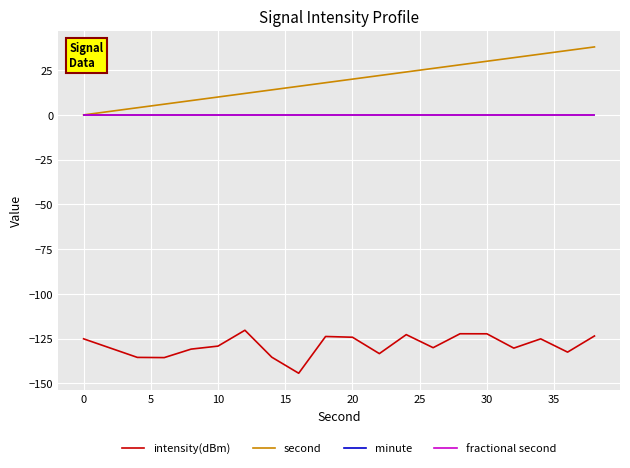

Reading left to right, extract all data points from this chart.

intensity(dBm): -125.2	-130.4	-135.6	-135.7	-130.9	-129.2	-120.4	-135.4	-144.4	-123.9	-124.3	-133.4	-122.8	-130.1	-122.3	-122.4	-130.4	-125.2	-132.6	-123.6
second: 0.0	2.0	4.0	6.0	8.0	10.0	12.0	14.0	16.0	18.0	20.0	22.0	24.0	26.0	28.0	30.0	32.0	34.0	36.0	38.0
minute: 0.0	0.0	0.0	0.0	0.0	0.0	0.0	0.0	0.0	0.0	0.0	0.0	0.0	0.0	0.0	0.0	0.0	0.0	0.0	0.0
fractional second: 0.0	0.0	0.0	0.0	0.0	0.0	0.0	0.0	0.0	0.0	0.0	0.0	0.0	0.0	0.0	0.0	0.0	0.0	0.0	0.0